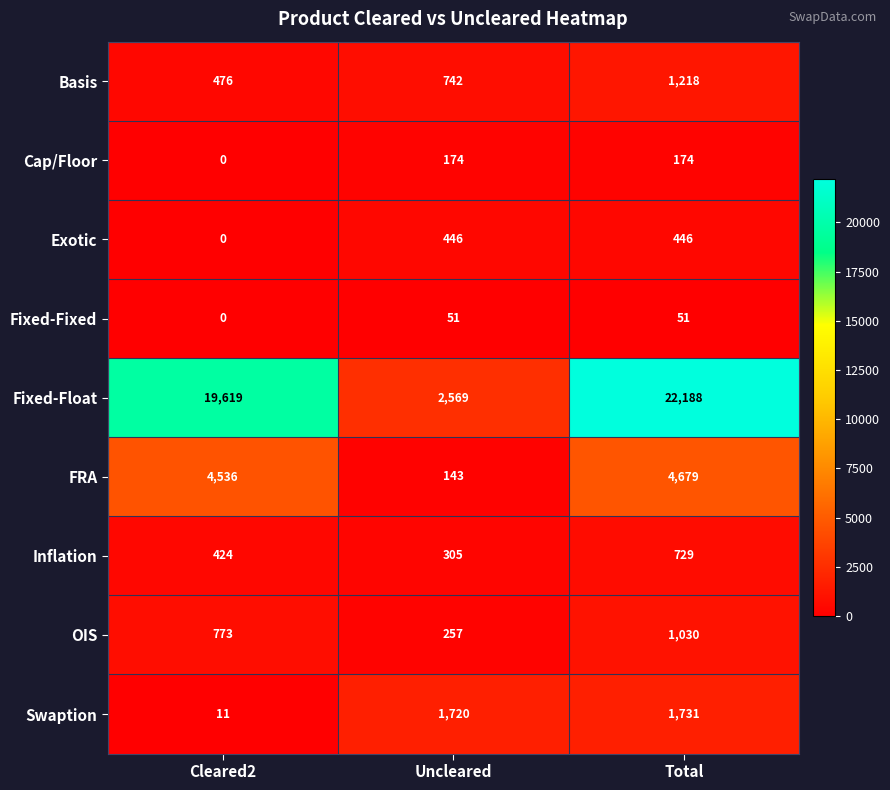

List the series in order of their peak value, highest first.

Fixed-Float, FRA, Swaption, Basis, OIS, Inflation, Exotic, Cap/Floor, Fixed-Fixed